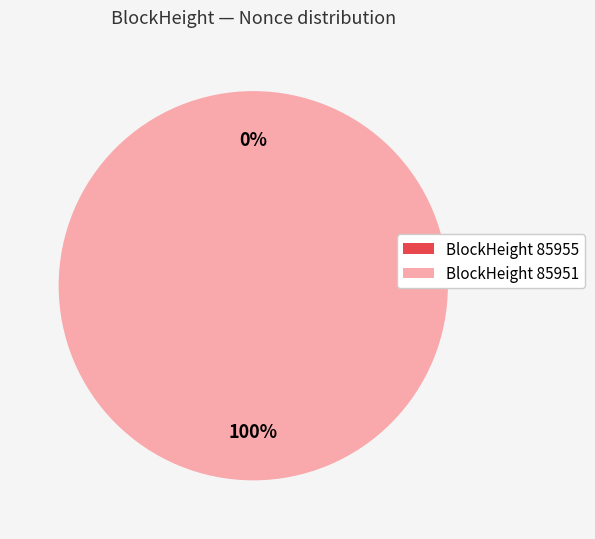

Is there any slice that represents more than half of the pie?

Yes